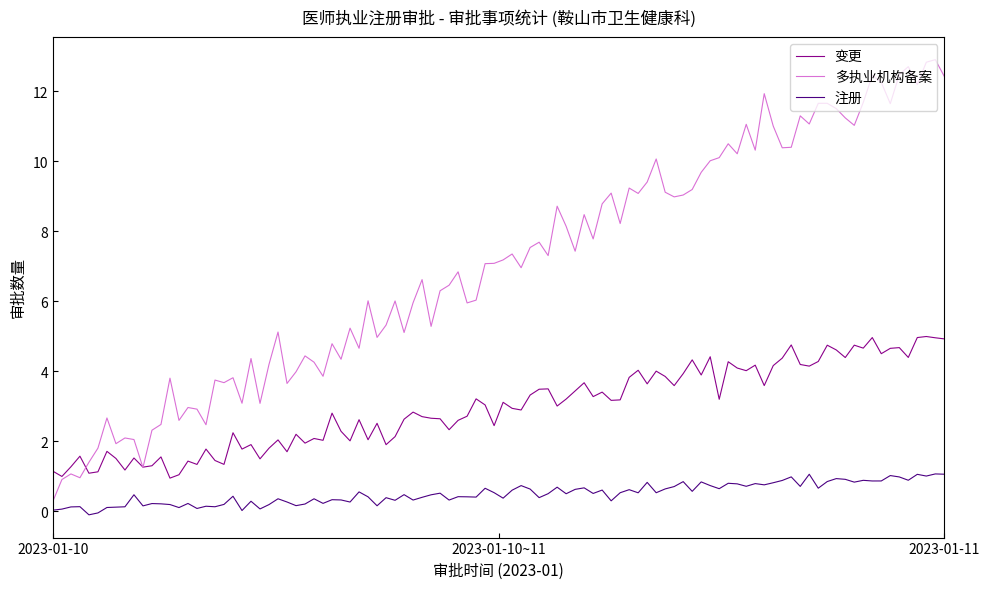

What are all the series names shown in the legend?

变更, 多执业机构备案, 注册